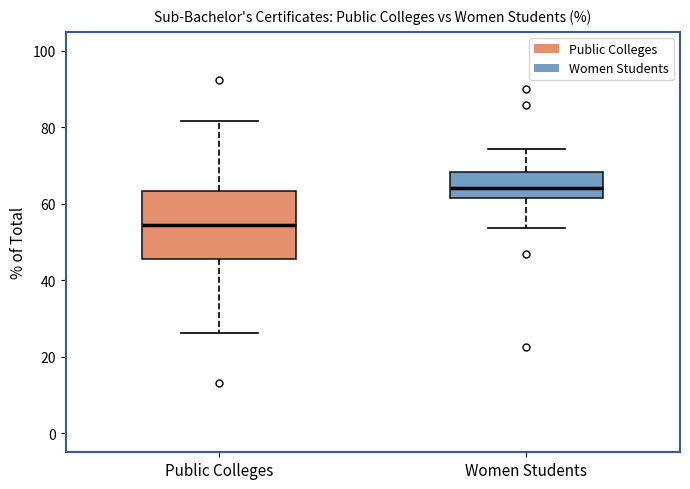

Reading left to right, read every box against the y-axis: the position of its median line, the range the box covers, and the ends of its whiskers. The values are not printed on the chart, so give them approximately, as read against the axis.

Public Colleges: median 54, box 46 to 64, whiskers 26 to 82
Women Students: median 64, box 62 to 68, whiskers 54 to 74